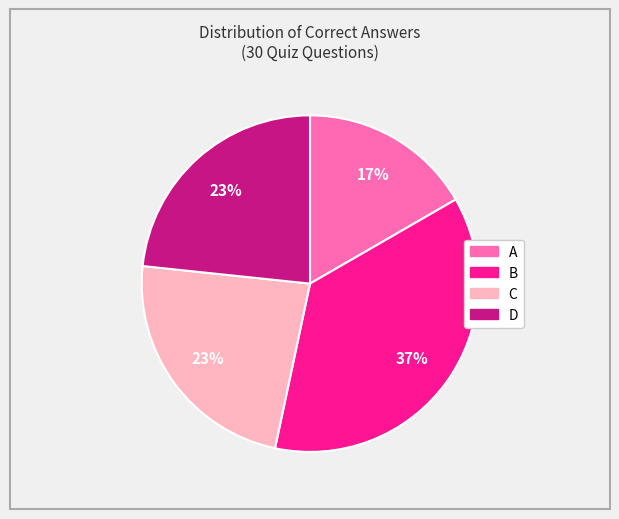

Is there a majority slice in this chart?

No